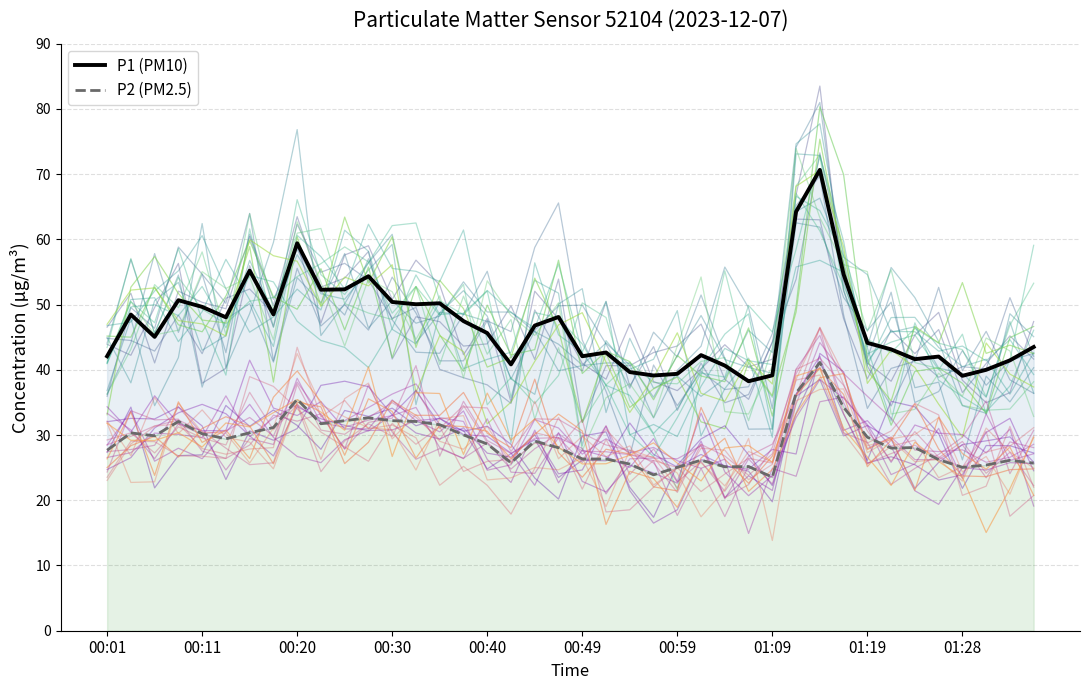

List the series in order of their overall mean, lowest first.

P2 (PM2.5), P1 (PM10)